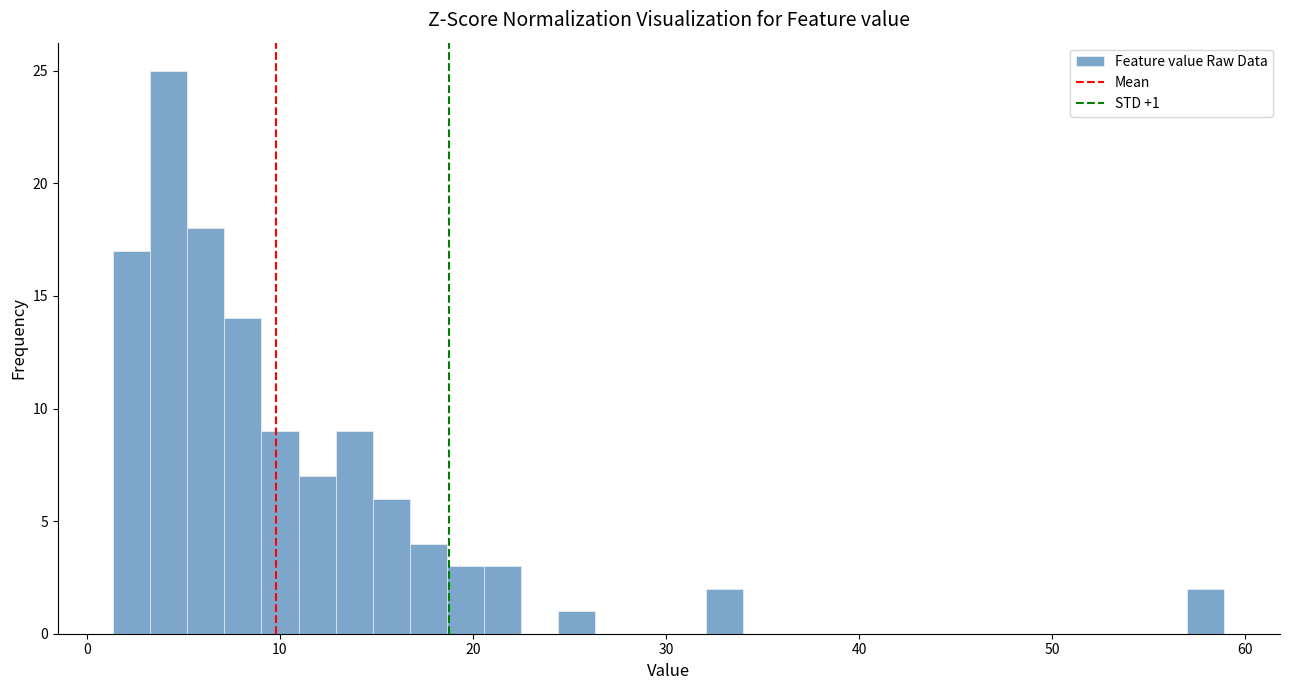

Read against the x-axis, roughly where is the centre of the tallest bar?

4